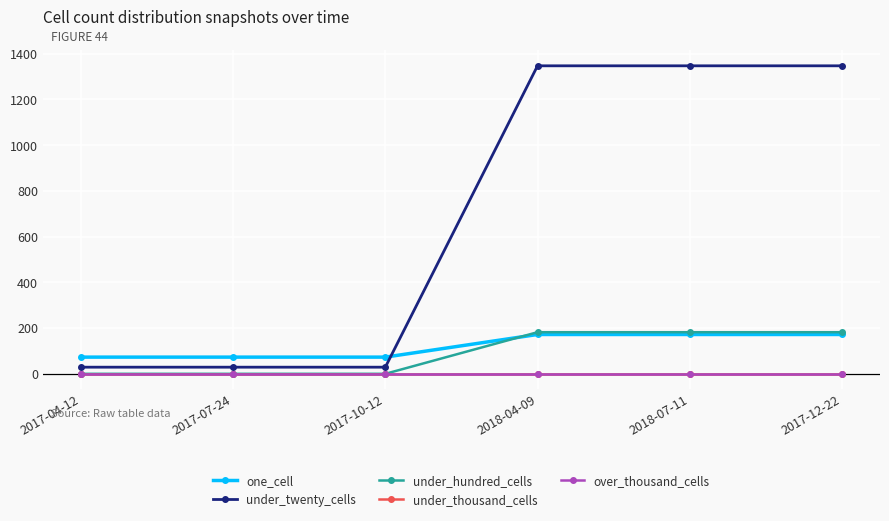

Does the chart have visible grid lines?

Yes